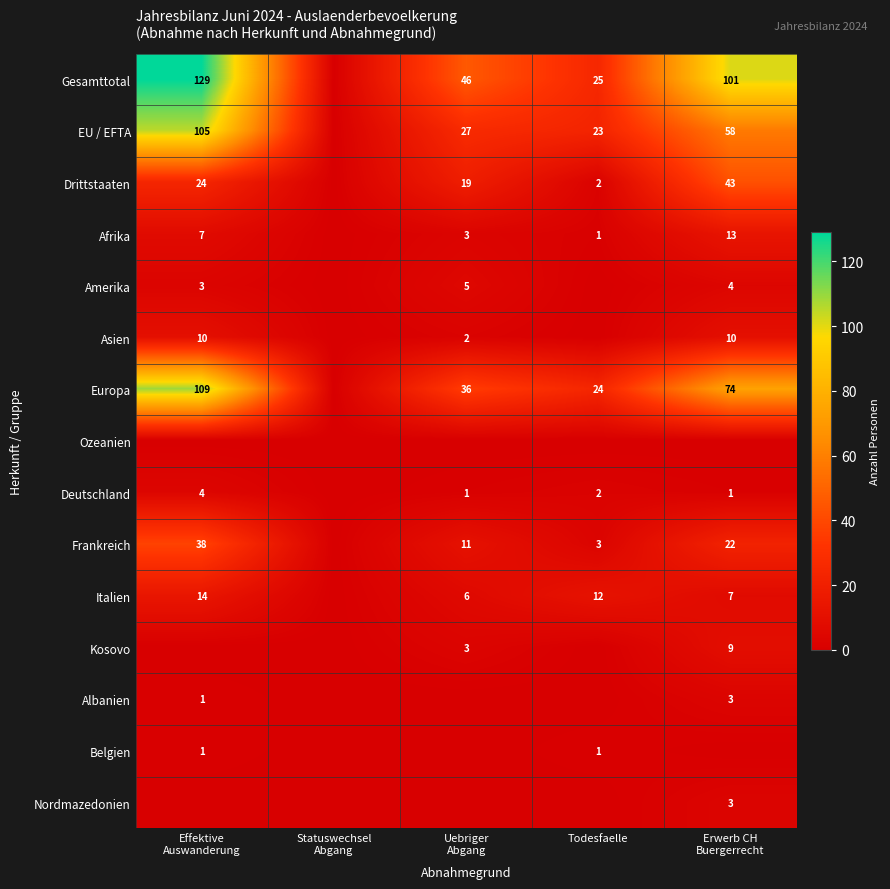

Is the value of Frankreich at Todesfaelle greater than the value of Afrika at Todesfaelle?

Yes